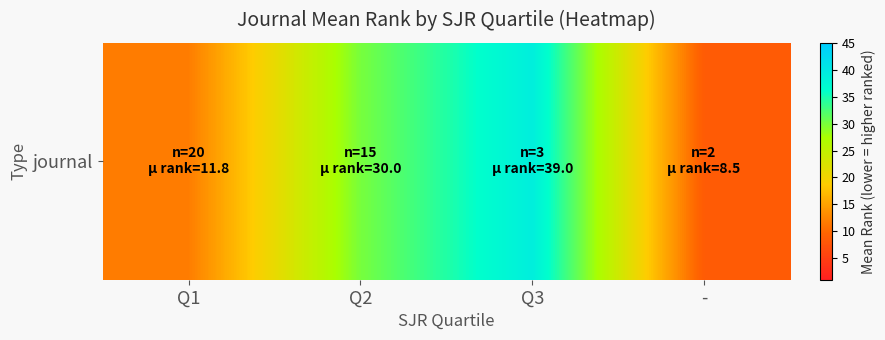

The chart shows a value of 11.8 at Q1. True or false?

True